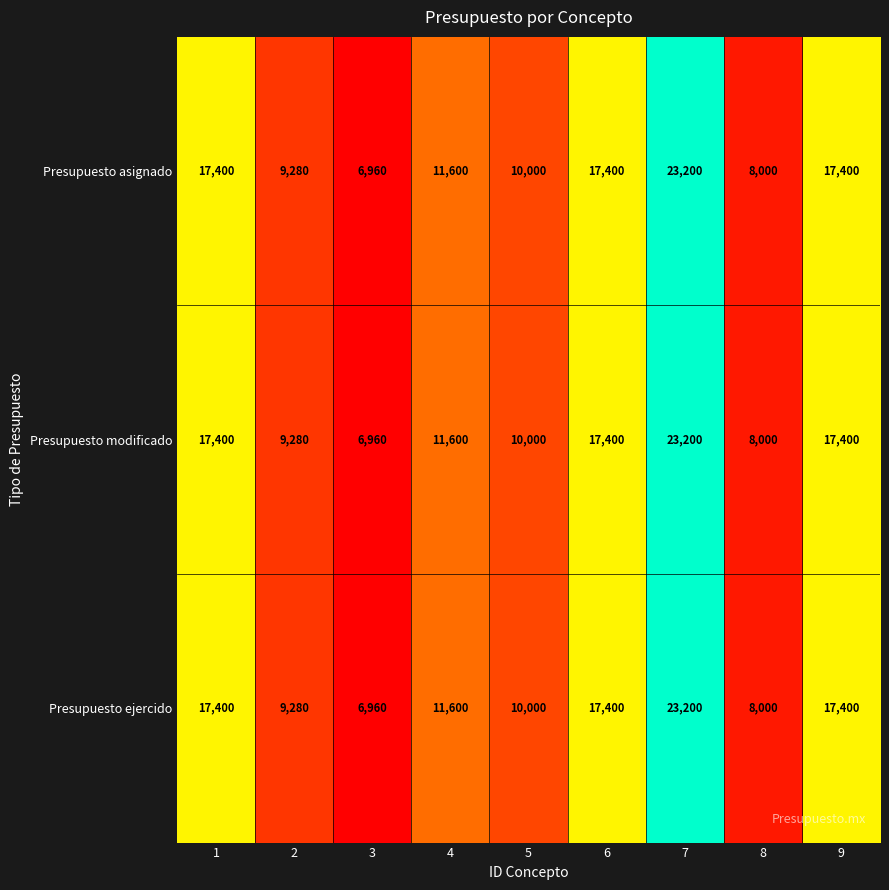

Is it true that Presupuesto modificado equals 8000 at 8?

True